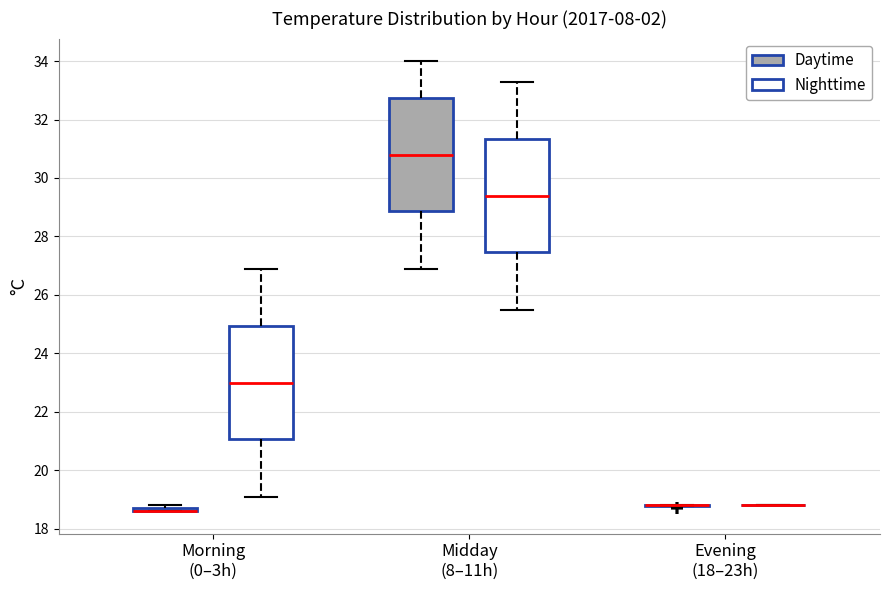

Reading left to right, read every box against the y-axis: the position of its median line, the range the box covers, and the ends of its whiskers. The values are not printed on the chart, so give them approximately, as read against the axis.

Morning (0–3h) (Daytime): box collapsed to a line at 18.6, whiskers 18.6 to 18.8
Morning (0–3h) (Nighttime): median 23.0, box 21.0 to 25.0, whiskers 19.2 to 27.0
Midday (8–11h) (Daytime): median 30.8, box 28.8 to 32.8, whiskers 27.0 to 34.0
Midday (8–11h) (Nighttime): median 29.4, box 27.4 to 31.4, whiskers 25.6 to 33.4
Evening (18–23h) (Daytime): box collapsed to a line at 18.8, whiskers 18.8 to 18.8
Evening (18–23h) (Nighttime): box collapsed to a line at 18.8, whiskers 18.8 to 18.8